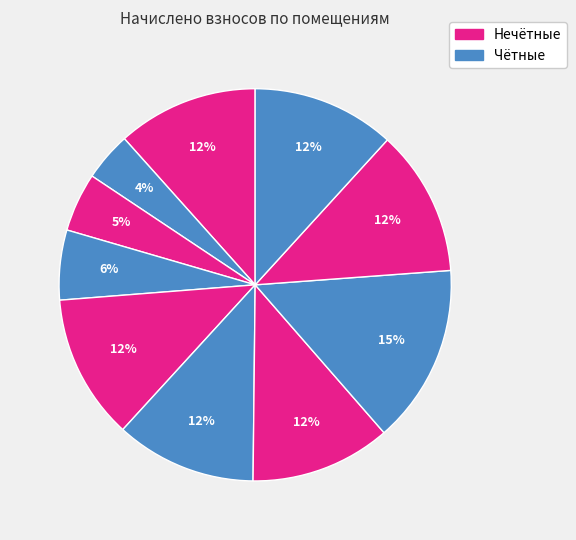

How many segments does this pie chart have?

10